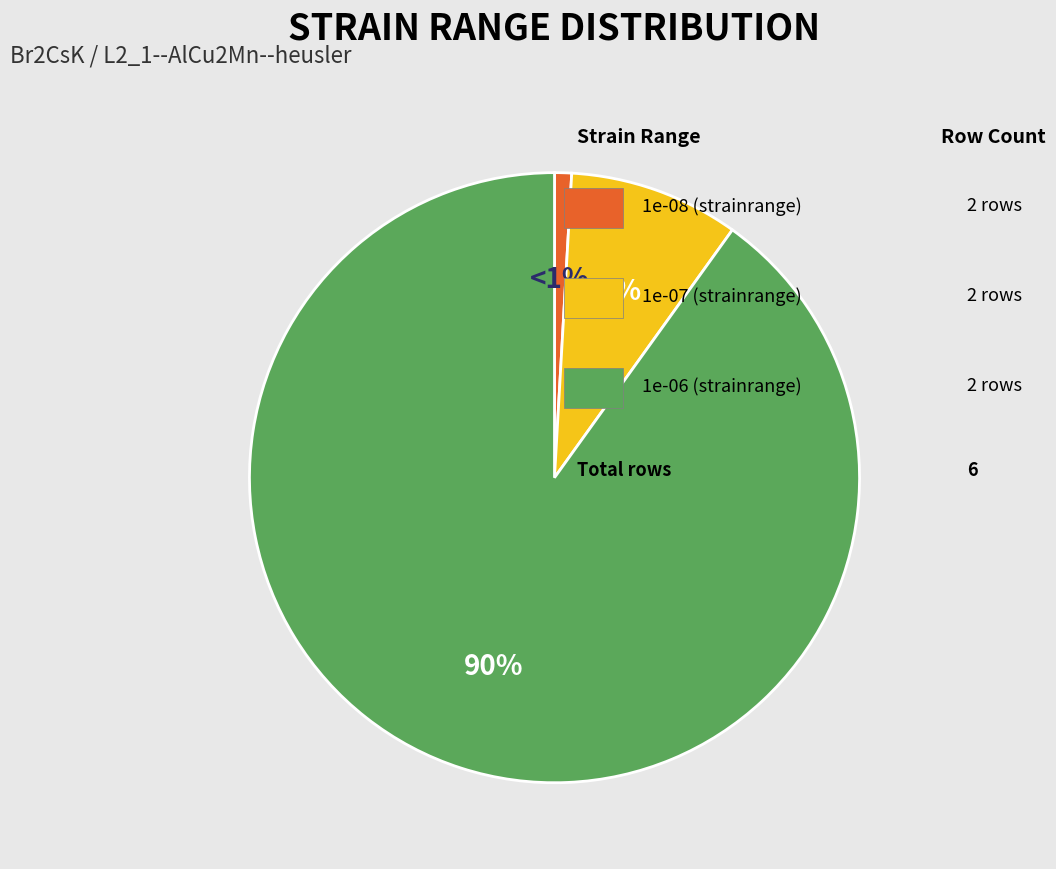

Does any single category account for the majority?

Yes